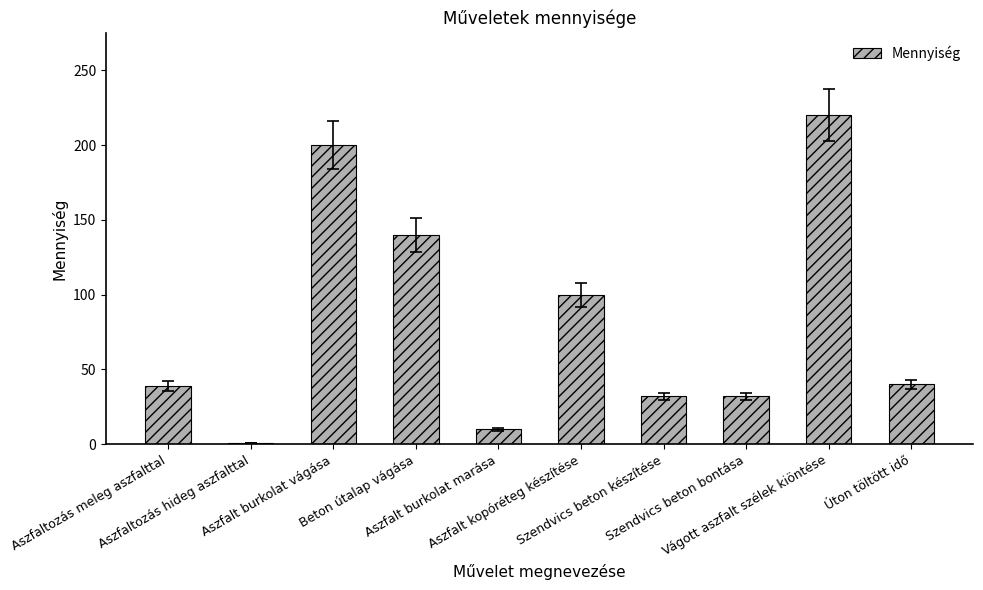

What position from the right is Aszfaltozás meleg aszfalttal?

10